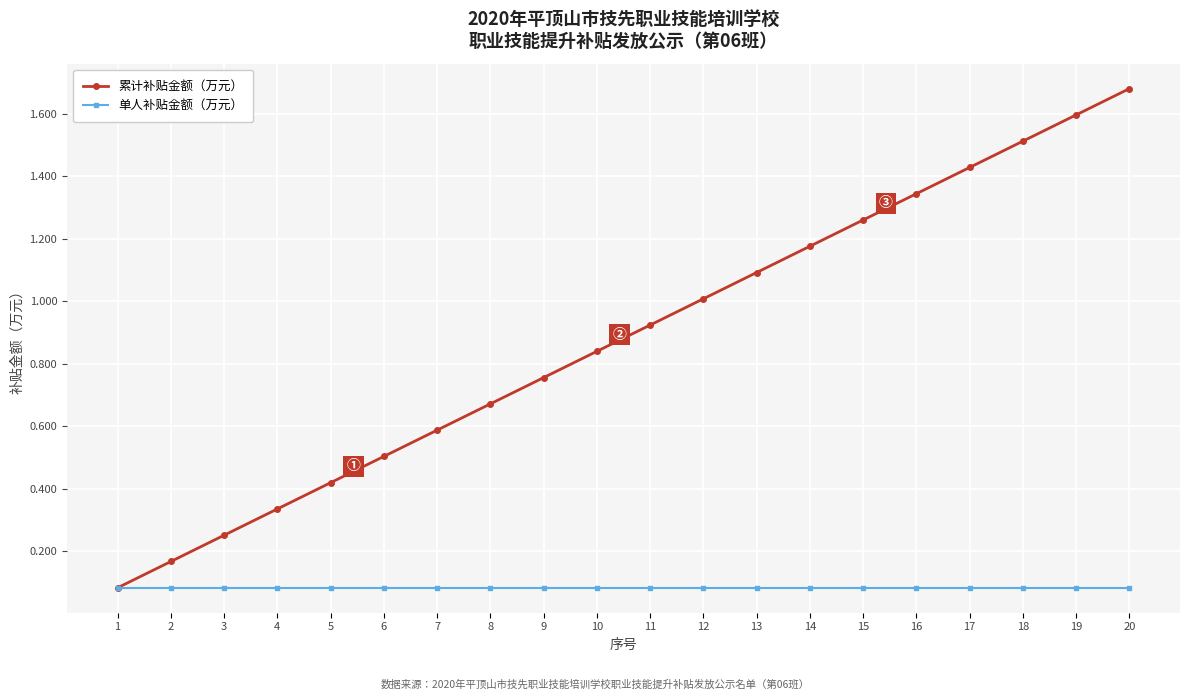

How many lines are shown in the chart?

2